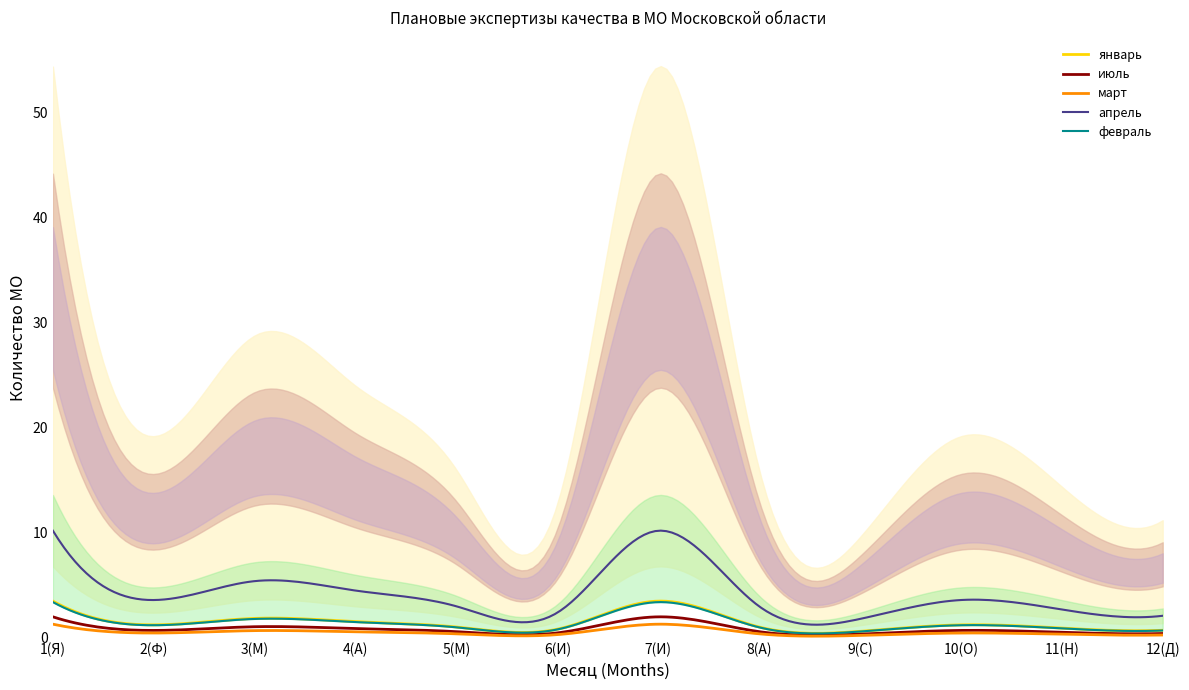

What is the highest value of the январь series?

3.5